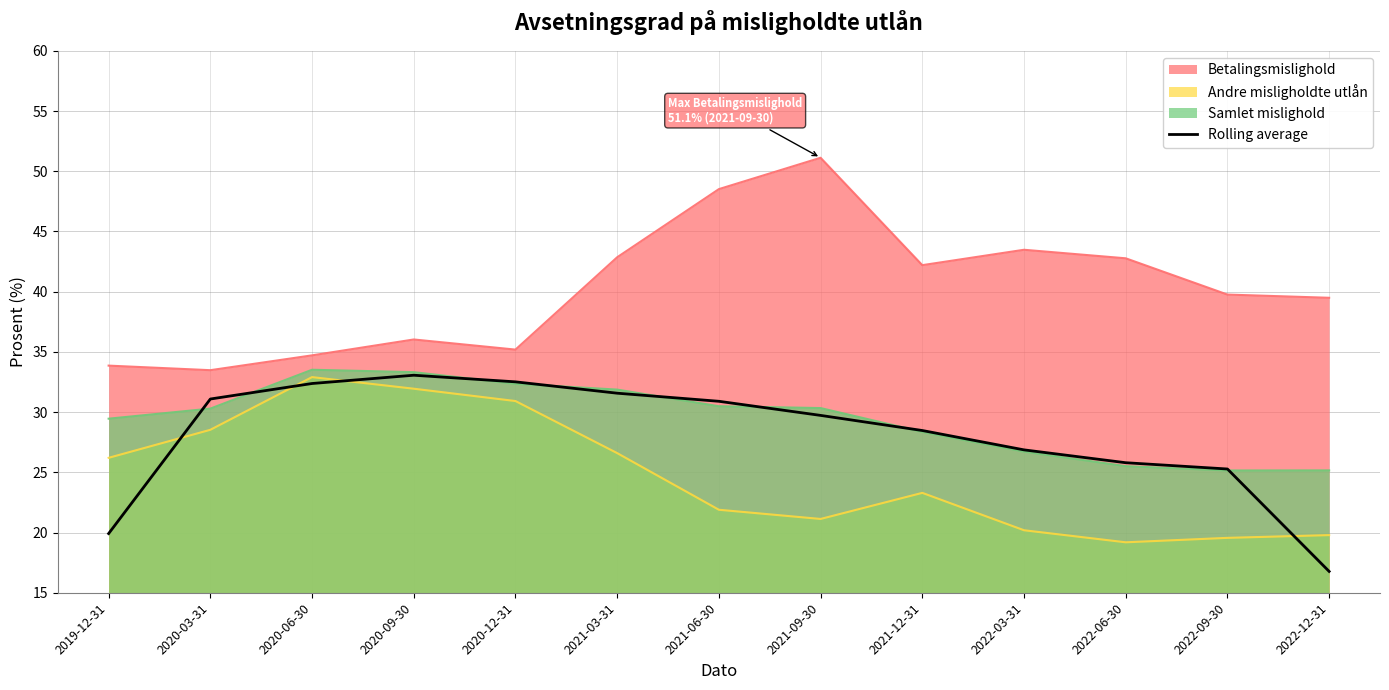

What is the approximate value of Rolling average at 2021-03-31?

31.6